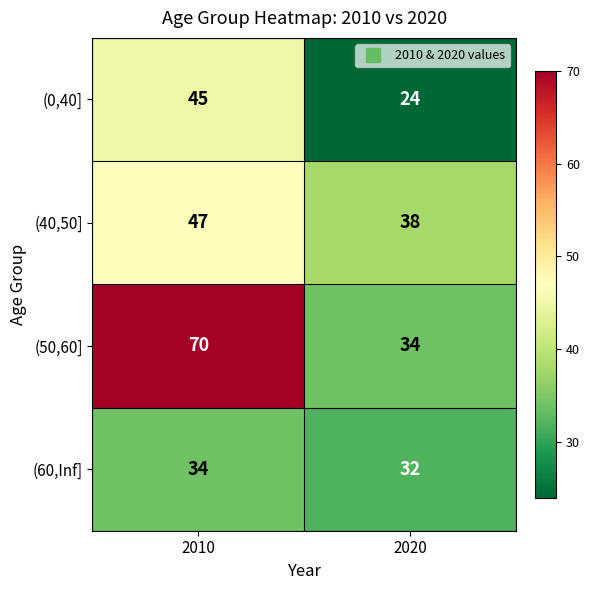

Rank the categories by (0,40] value from lowest to highest.

2020, 2010